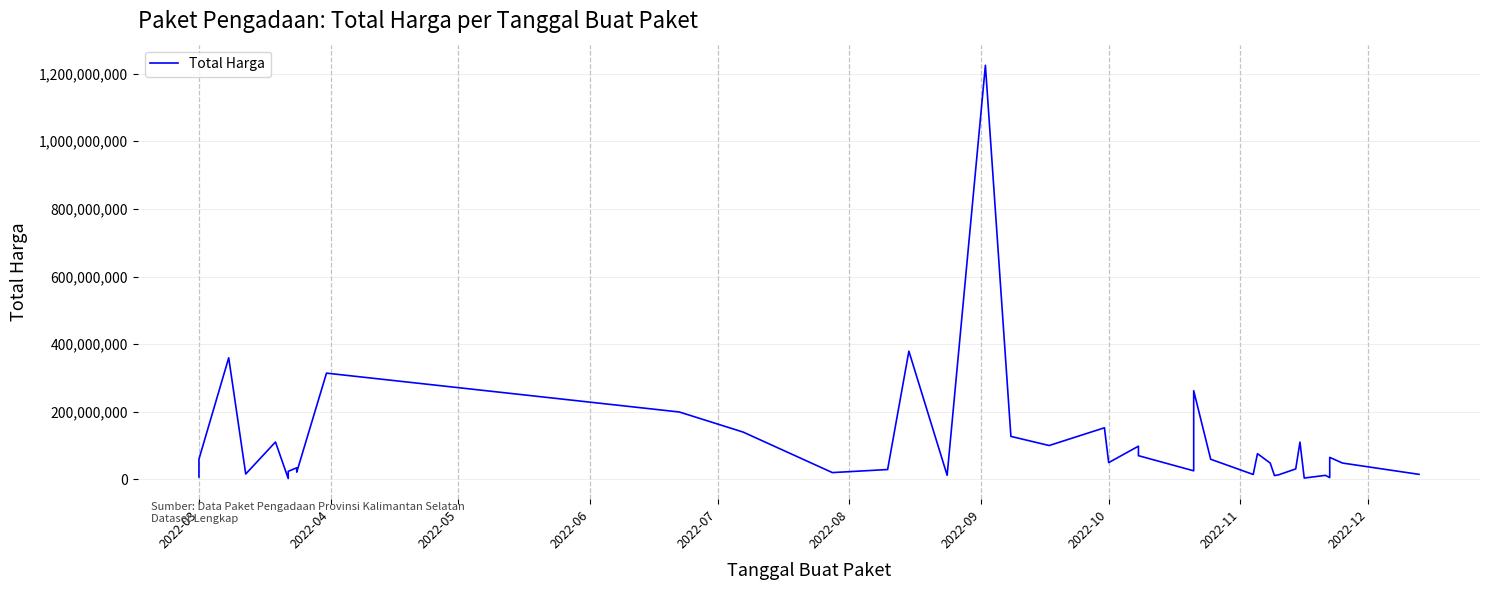

How many points are lower than both their immediate neighbors (excluding endpoints)?

12